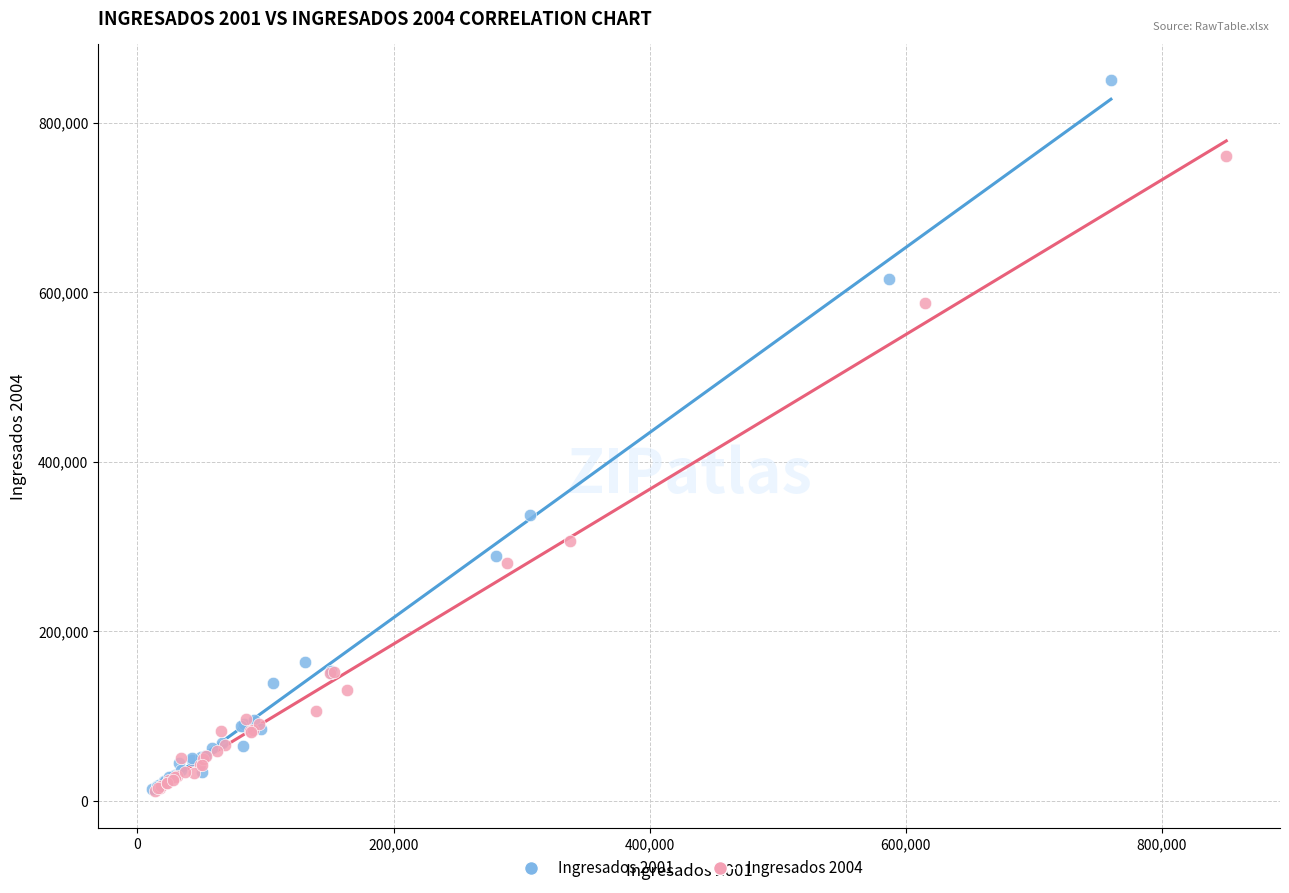

Which series has the widest spread of Y values?

Ingresados 2001